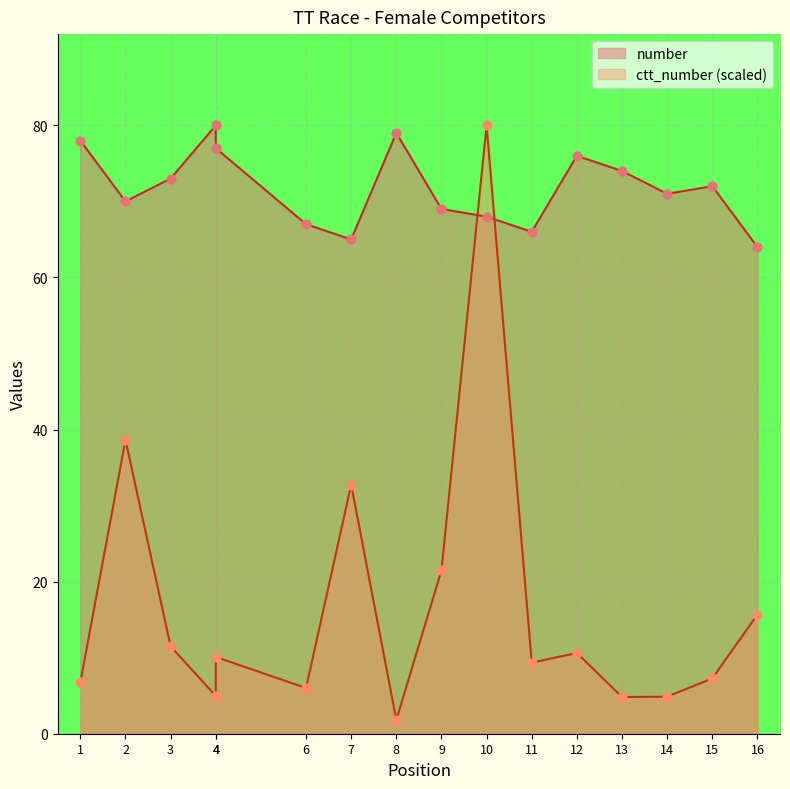

At how many categories does at least one series exceed 54?

16